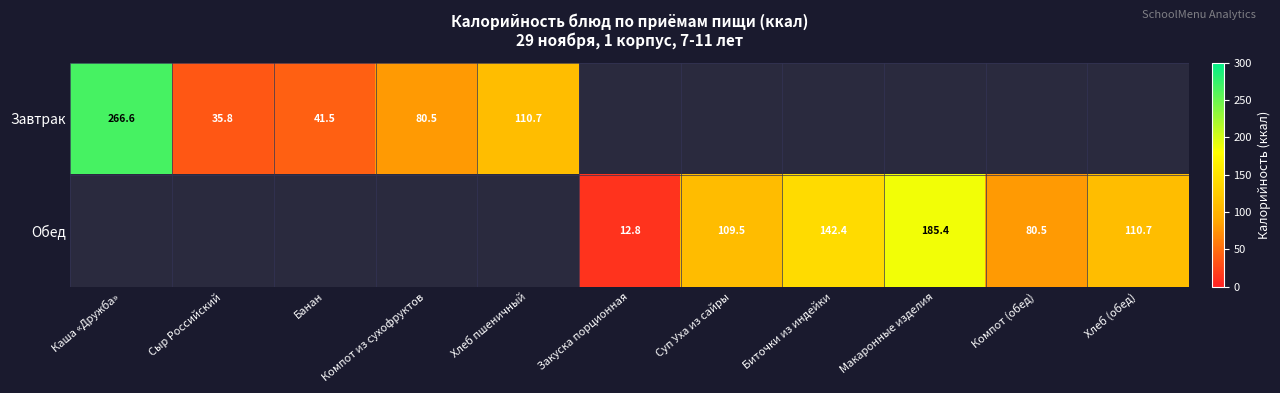

The Завтрак series shows 23.0 at Сыр Российский. True or false?

False